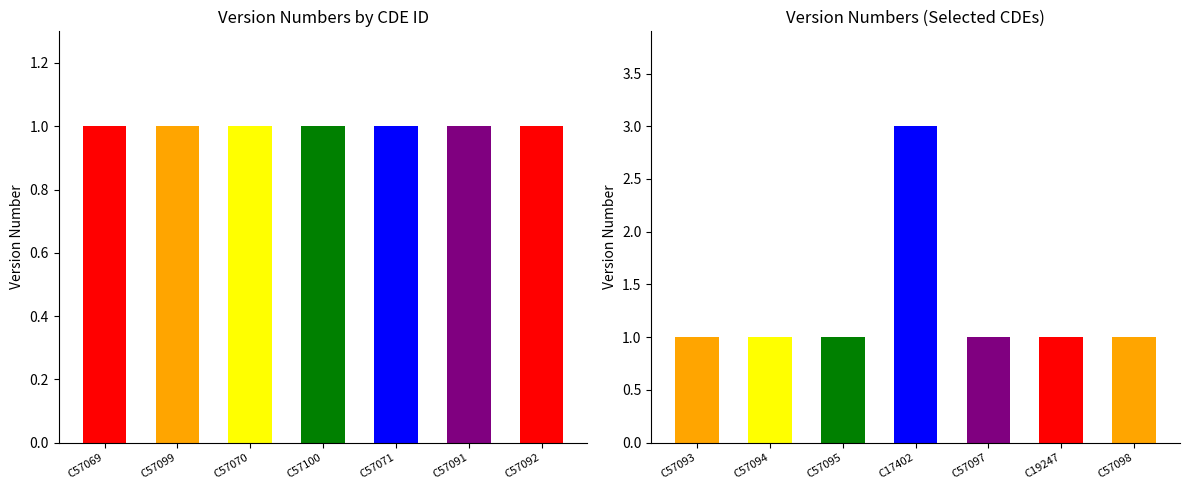

How many values are between 1 and 2?

13